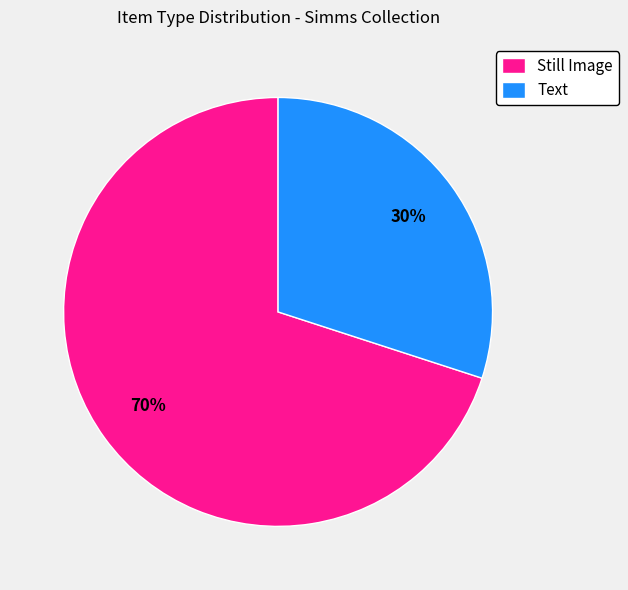

To the nearest percent, what is the difference between the largest and smallest slice percentages?

40%